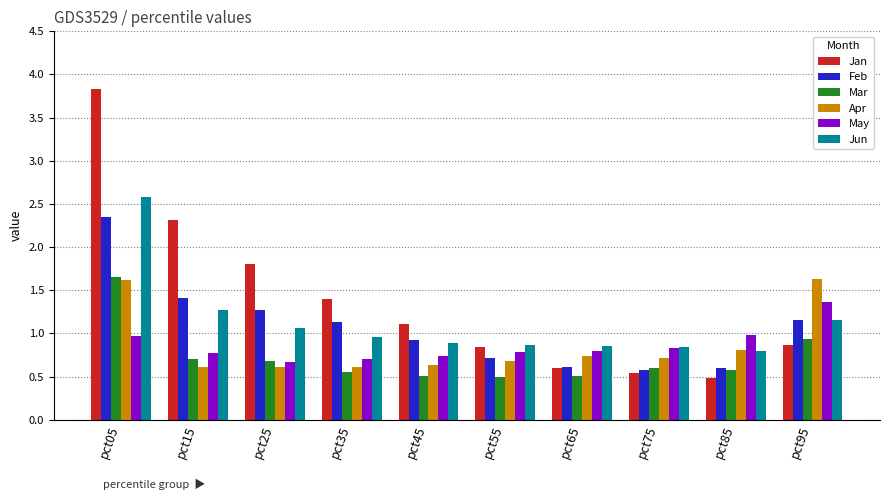

What is the minimum value shown in the chart?

0.5